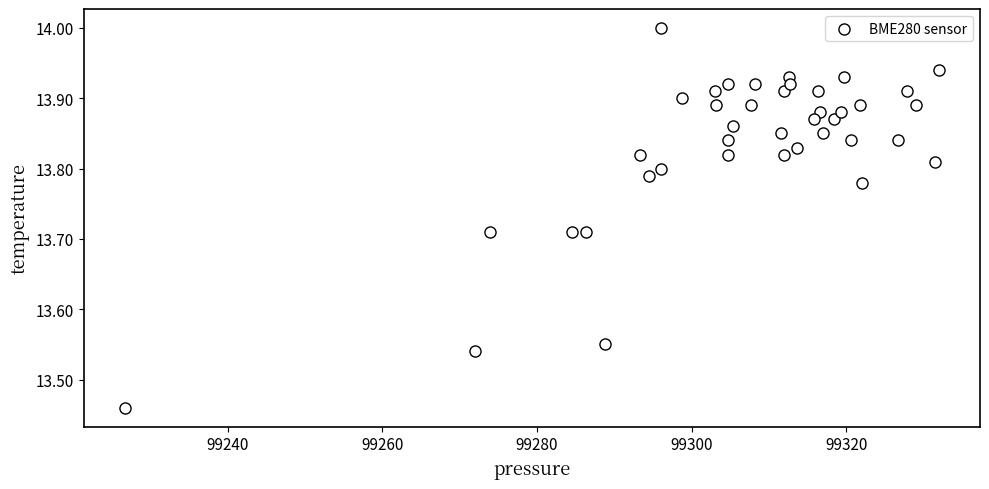

What is the range of X values (max minus min)?

105.3